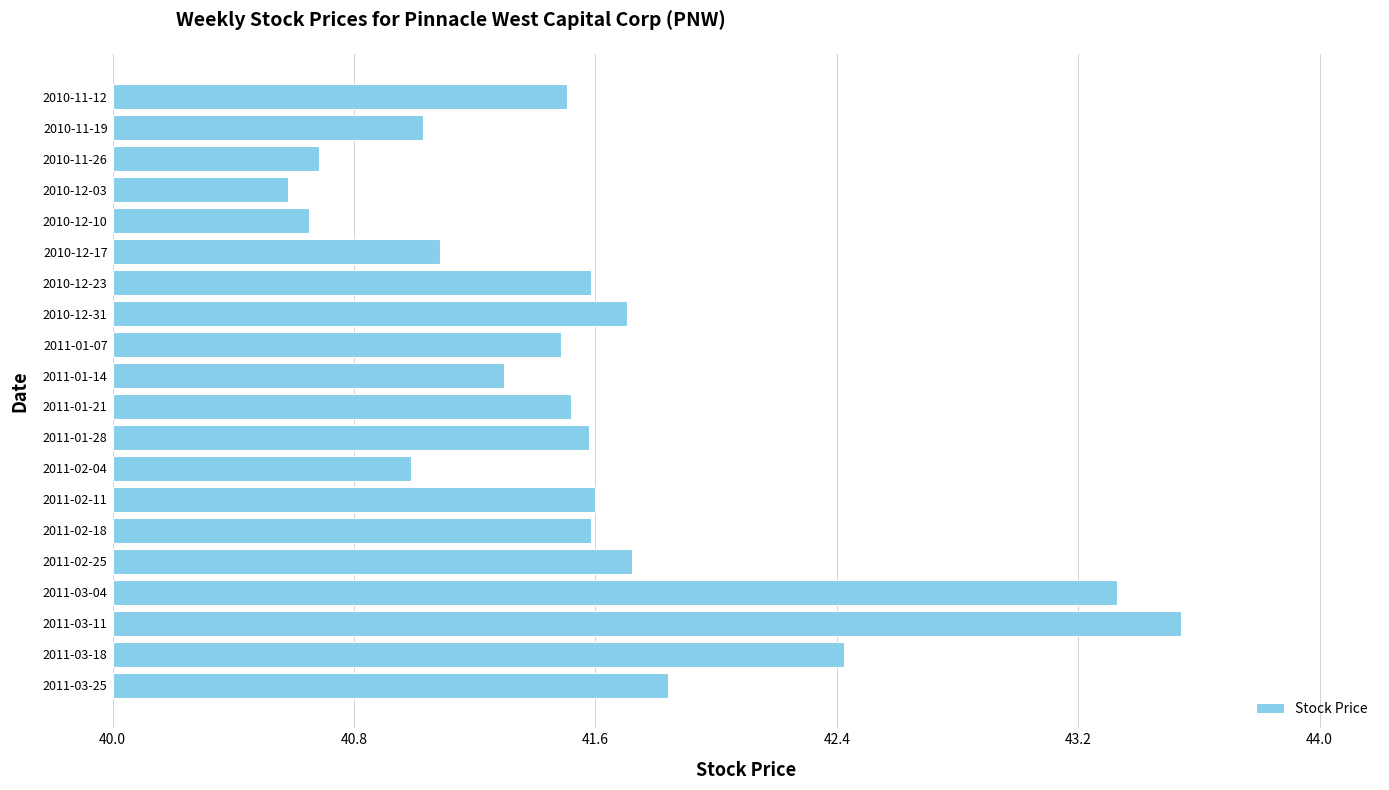

The value at 2011-03-25 is 1.8. True or false?

True